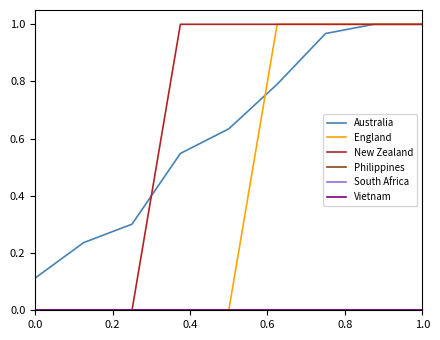

Reading right to left, extract all data points from this chart.

Australia: 1.0	1.0	1.0	0.8	0.6	0.5	0.3	0.2	0.1
England: 1.0	1.0	1.0	1.0	0.0	0.0	0.0	0.0	0.0
New Zealand: 1.0	1.0	1.0	1.0	1.0	1.0	0.0	0.0	0.0
Philippines: 0.0	0.0	0.0	0.0	0.0	0.0	0.0	0.0	0.0
South Africa: 0.0	0.0	0.0	0.0	0.0	0.0	0.0	0.0	0.0
Vietnam: 0.0	0.0	0.0	0.0	0.0	0.0	0.0	0.0	0.0